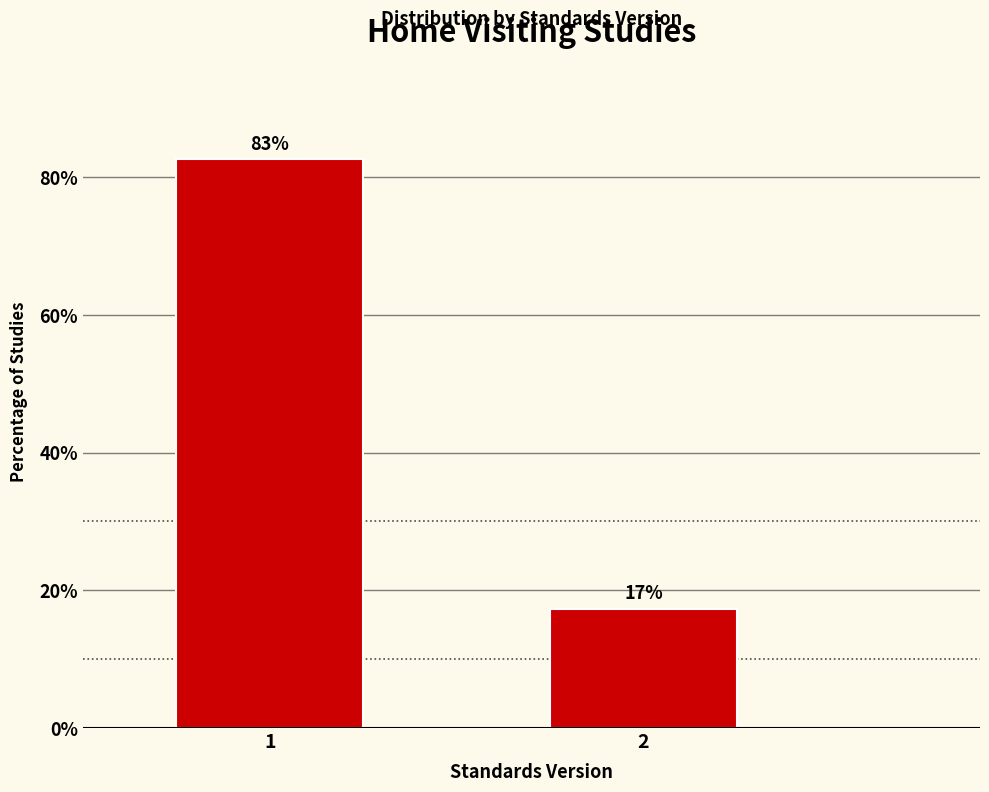

What is the approximate value at 1?

82.7